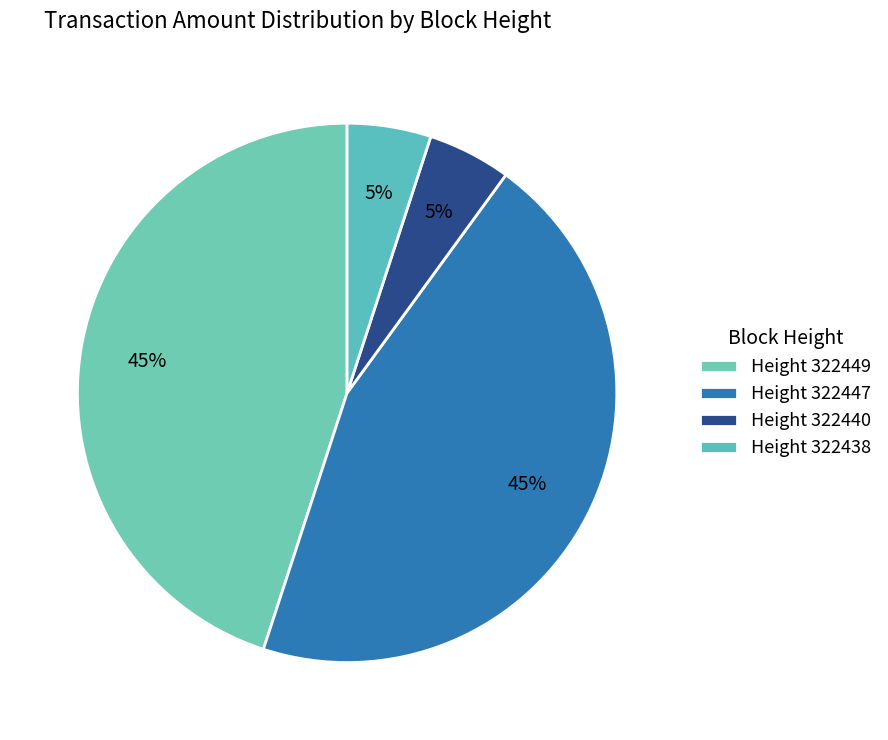

Is there a majority slice in this chart?

No